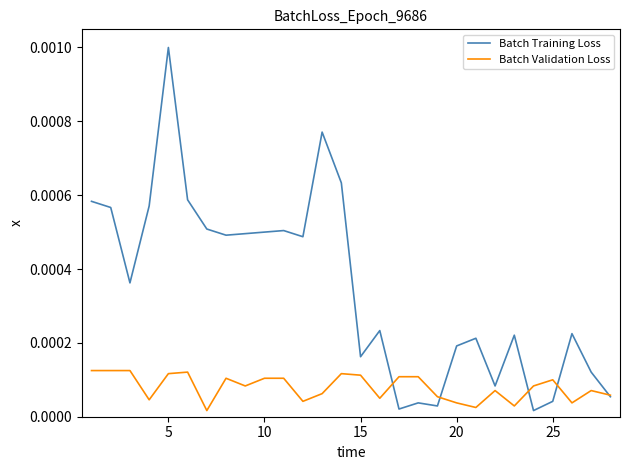

Which series has the widest spread of values?

Batch Training Loss